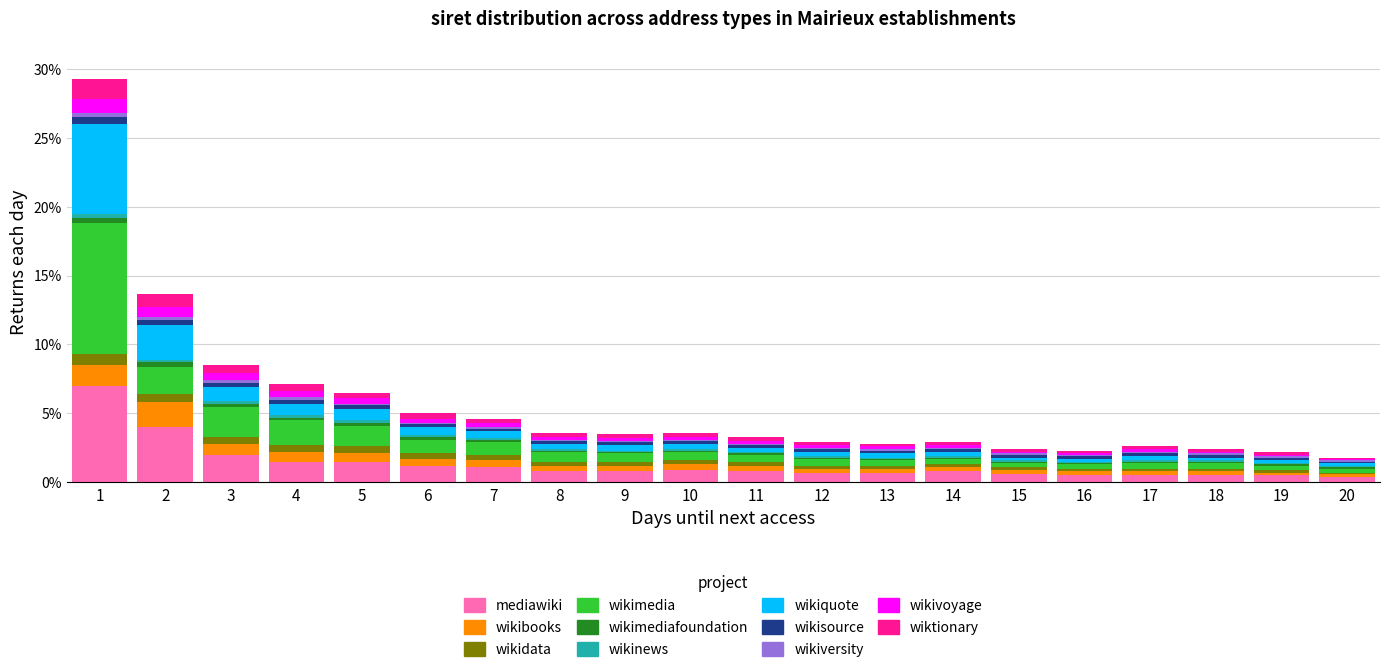

What is the sum of all mediawiki values?

26.8